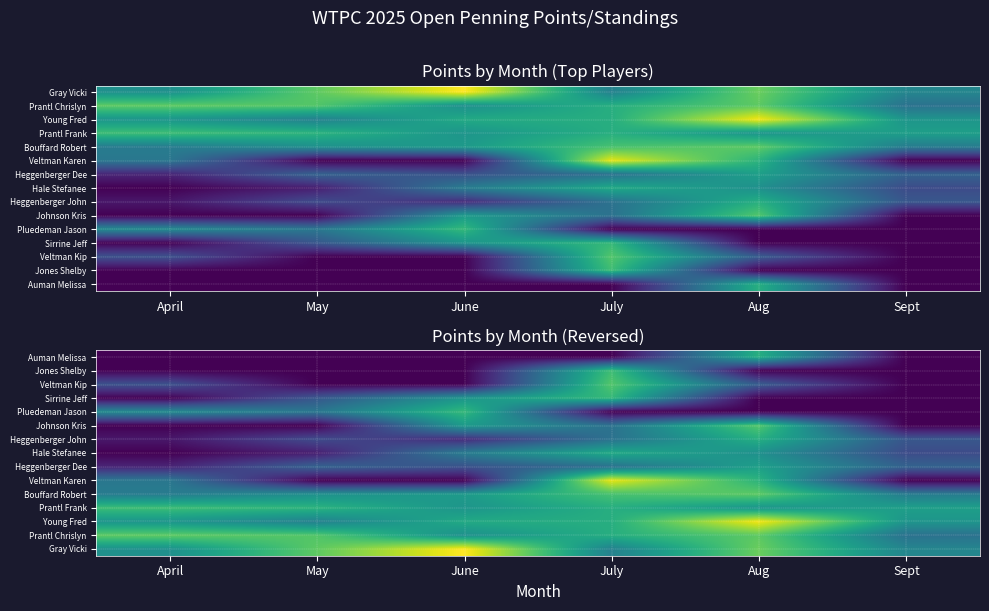

At which category is the sum across all series the highest?

July